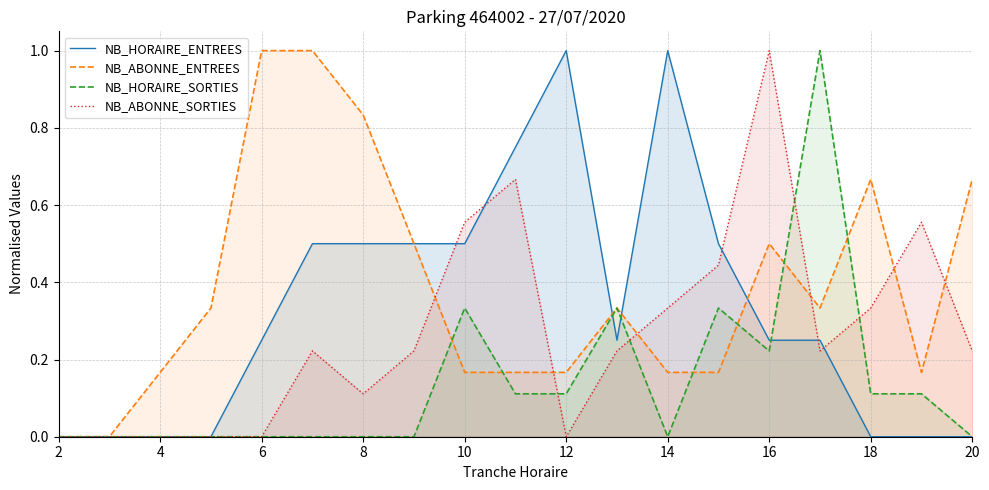

The NB_HORAIRE_ENTREES series shows 0.4 at 6. True or false?

False